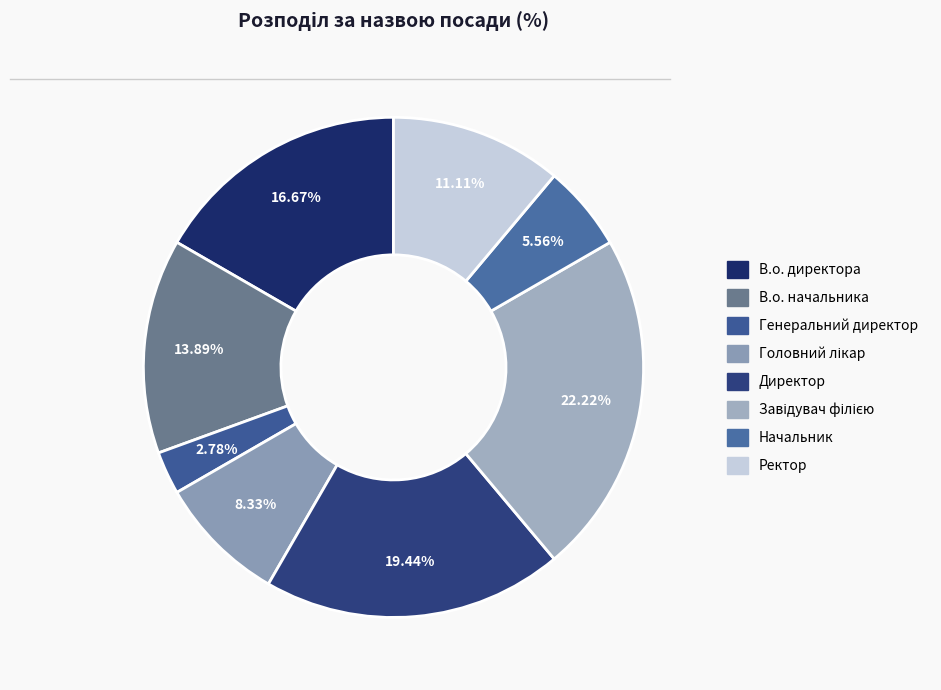

Does any single category account for the majority?

No